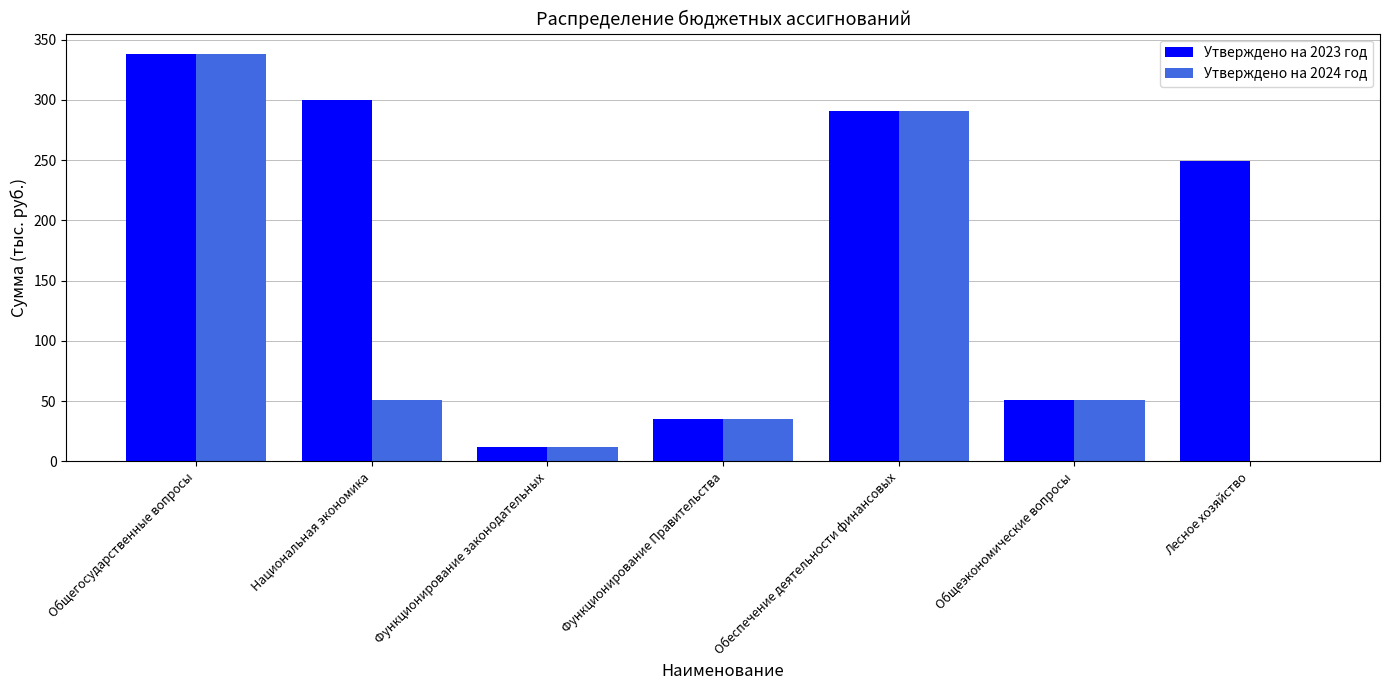

How many data points in Утверждено на 2024 год are above 50?

4